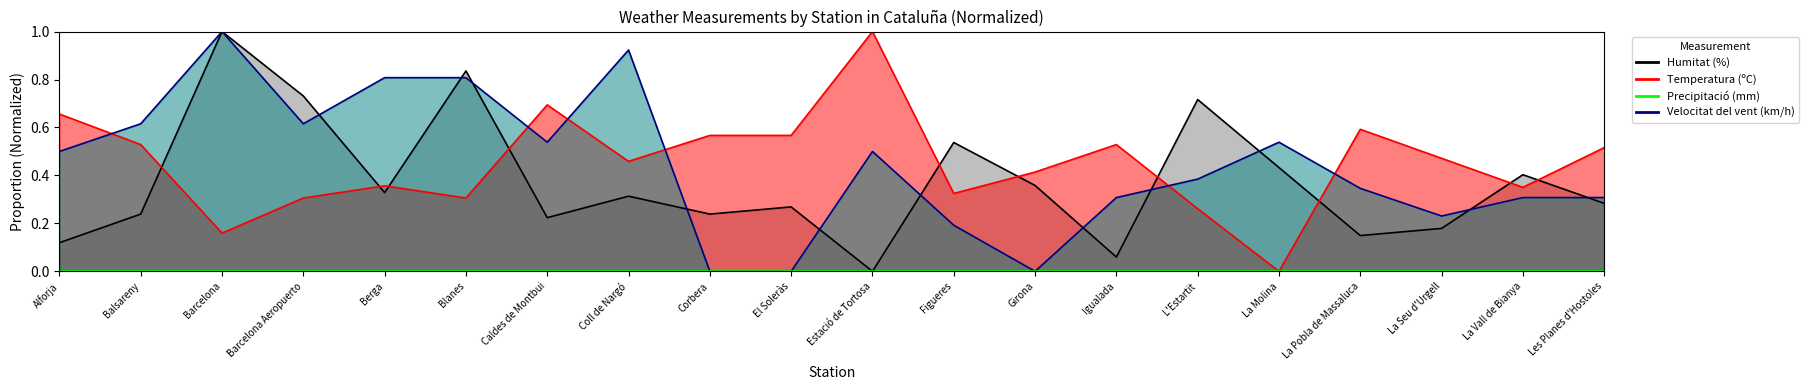

Which has a higher value, Barcelona Aeropuerto or La Molina?

Barcelona Aeropuerto